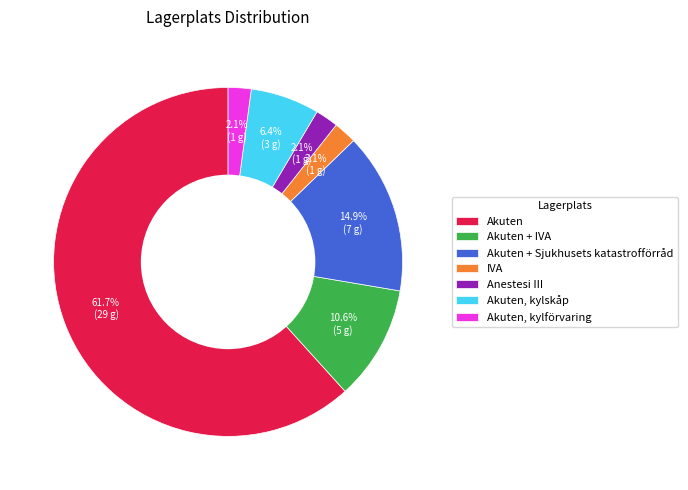

Is Akuten, kylförvaring the majority of the pie?

No